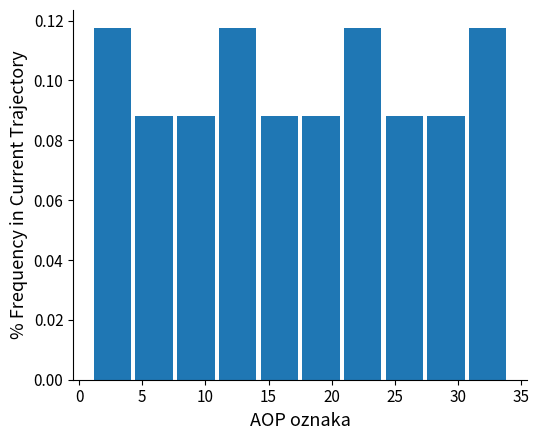

Reading left to right, list every bar in this chart as the range it spans on the x-axis followed by its height. Neither the bar edges nor the heights are printed on the chart, so give them approximately, as read against the axes.

1.0 to 4.3: 0.118
4.3 to 7.6: 0.088
7.6 to 10.9: 0.088
10.9 to 14.2: 0.118
14.2 to 17.5: 0.088
17.5 to 20.8: 0.088
20.8 to 24.1: 0.118
24.1 to 27.4: 0.088
27.4 to 30.7: 0.088
30.7 to 34.0: 0.118